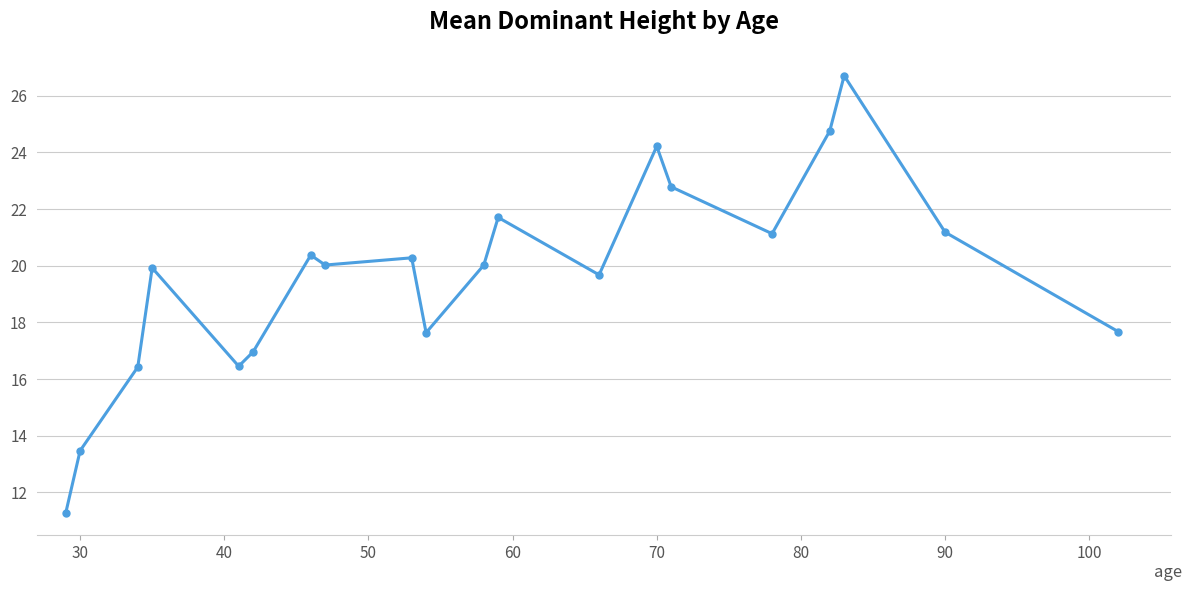

What is the value of the 16th point from the left?

21.1